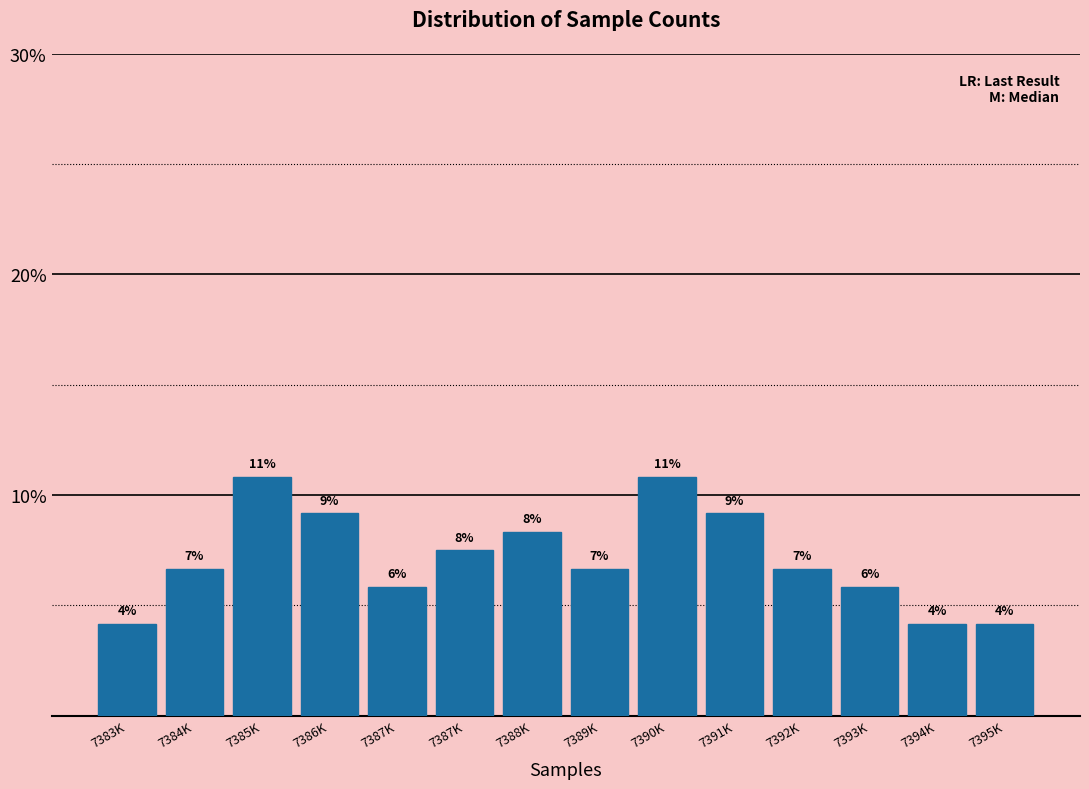

Does the chart contain any negative values?

No